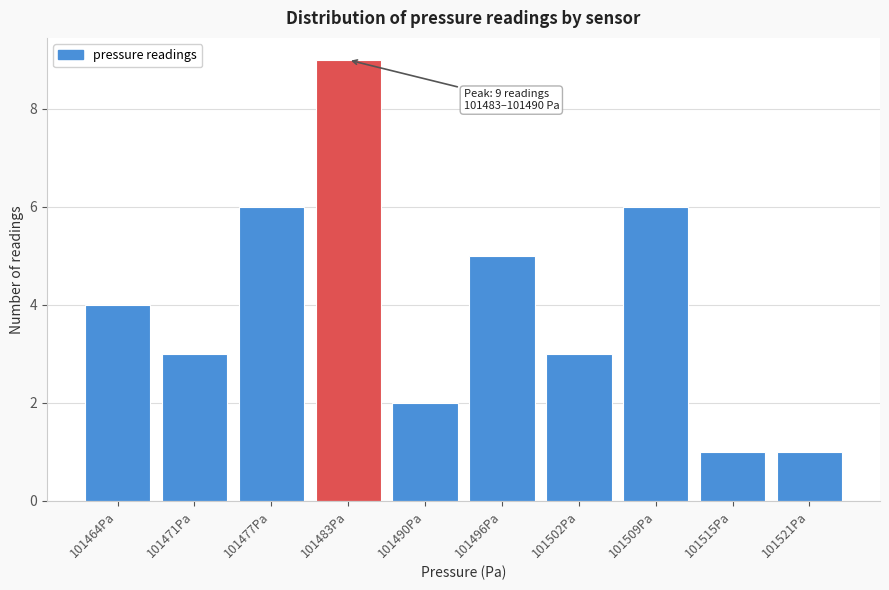

Reading left to right, what are all the values shown in this chart?

4	3	6	9	2	5	3	6	1	1